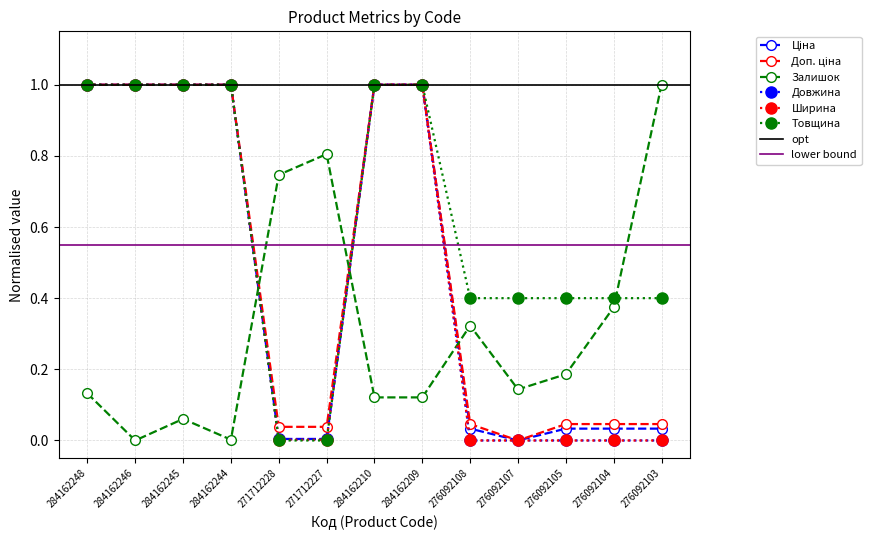

Reading left to right, transcribe all the data shown in this chart.

Ціна: 284162248=1.0	284162246=1.0	284162245=1.0	284162244=1.0	271712228=0.0	271712227=0.0	284162210=1.0	284162209=1.0	276092108=0.0	276092107=0.0	276092105=0.0	276092104=0.0	276092103=0.0
Доп. ціна: 284162248=1.0	284162246=1.0	284162245=1.0	284162244=1.0	271712228=0.0	271712227=0.0	284162210=1.0	284162209=1.0	276092108=0.0	276092107=0.0	276092105=0.0	276092104=0.0	276092103=0.0
Залишок: 284162248=0.1	284162246=0.0	284162245=0.1	284162244=0.0	271712228=0.7	271712227=0.8	284162210=0.1	284162209=0.1	276092108=0.3	276092107=0.1	276092105=0.2	276092104=0.4	276092103=1.0
Довжина: 284162248=1.0	284162246=1.0	284162245=1.0	284162244=1.0	271712228=0.0	271712227=0.0	284162210=1.0	284162209=1.0	276092108=0.0	276092107=0.0	276092105=0.0	276092104=0.0	276092103=0.0
Ширина: 284162248=1.0	284162246=1.0	284162245=1.0	284162244=1.0	271712228=0.0	271712227=0.0	284162210=1.0	284162209=1.0	276092108=0.0	276092107=0.0	276092105=0.0	276092104=0.0	276092103=0.0
Товщина: 284162248=1.0	284162246=1.0	284162245=1.0	284162244=1.0	271712228=0.0	271712227=0.0	284162210=1.0	284162209=1.0	276092108=0.4	276092107=0.4	276092105=0.4	276092104=0.4	276092103=0.4